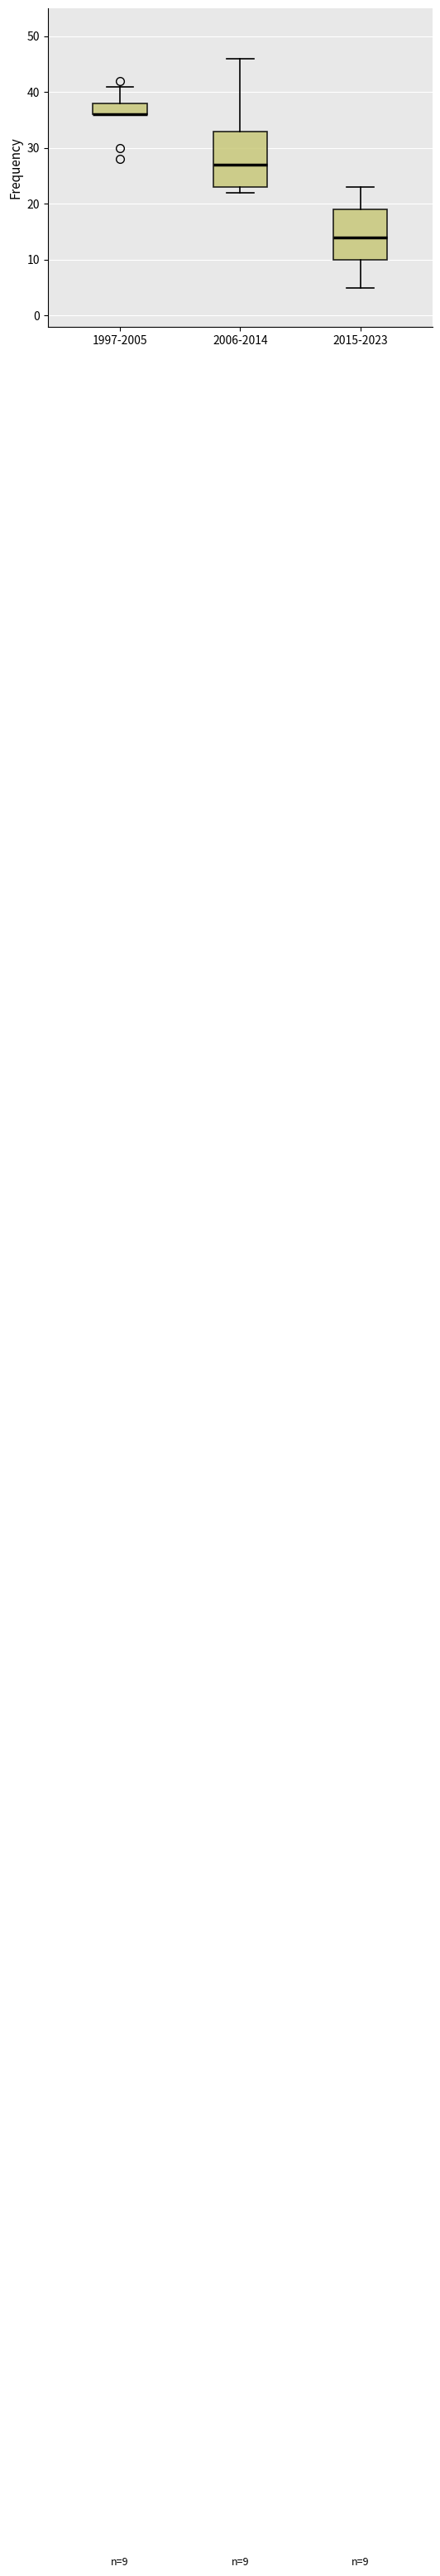

Comparing the boxes themselves (not the whiskers), which one is the tallest?

2006-2014